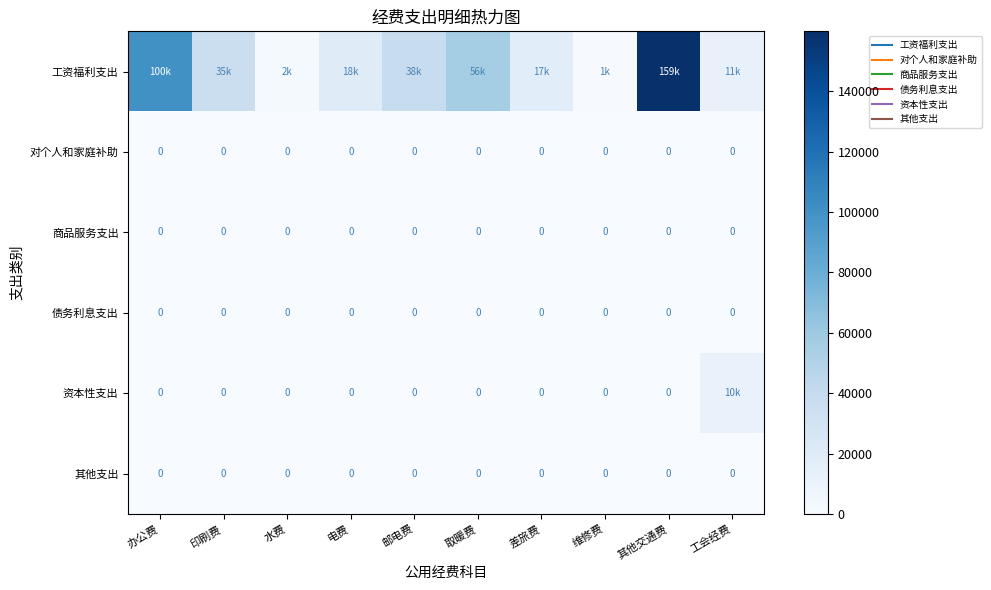

Which label corresponds to the largest value in the chart?

其他交通费